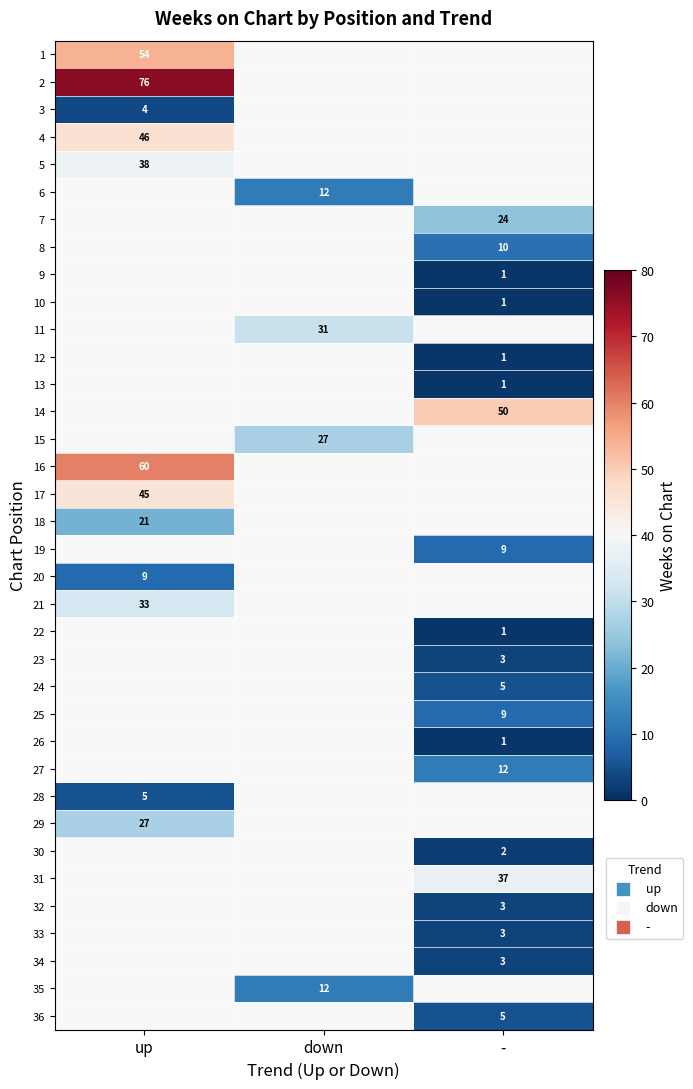

What is the difference between the highest and lowest values at up?

72.0